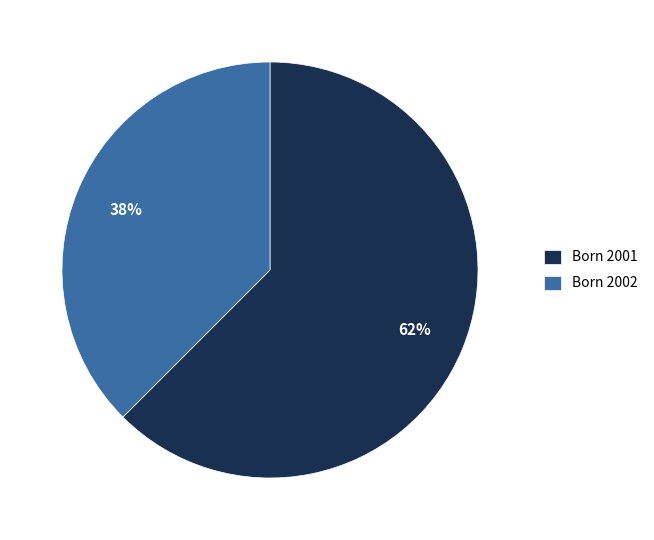

Which slice represents more than half of the pie?

Born 2001